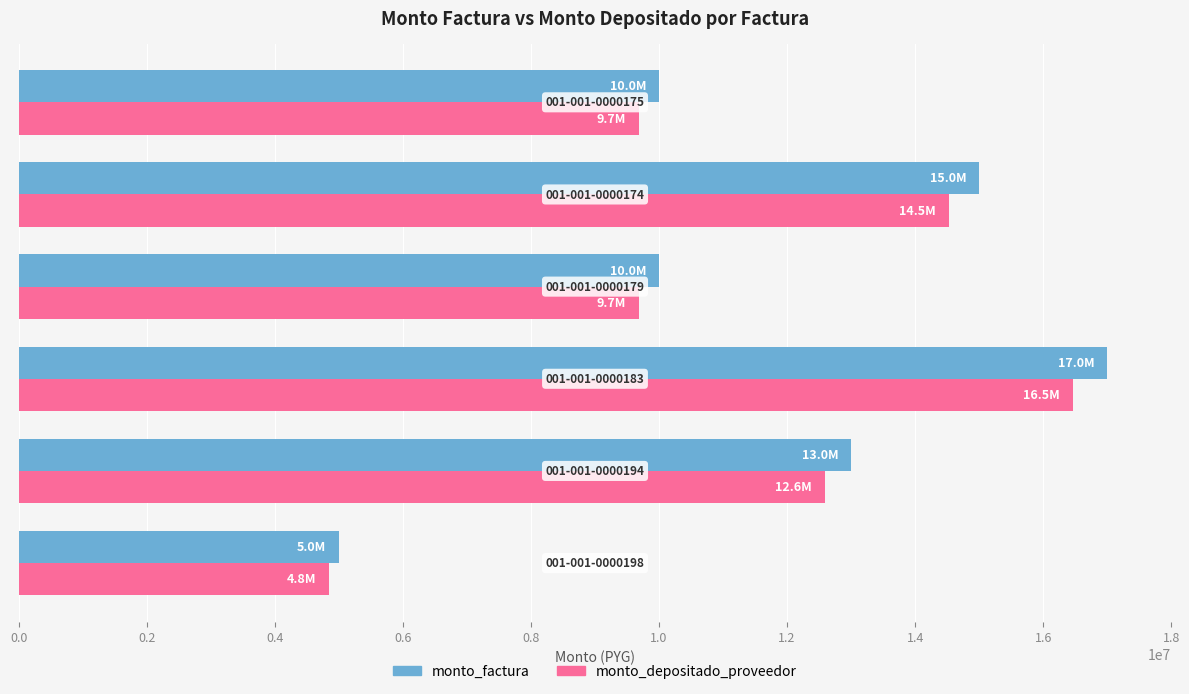

What is the sum of all monto_depositado_proveedor values?

67772730